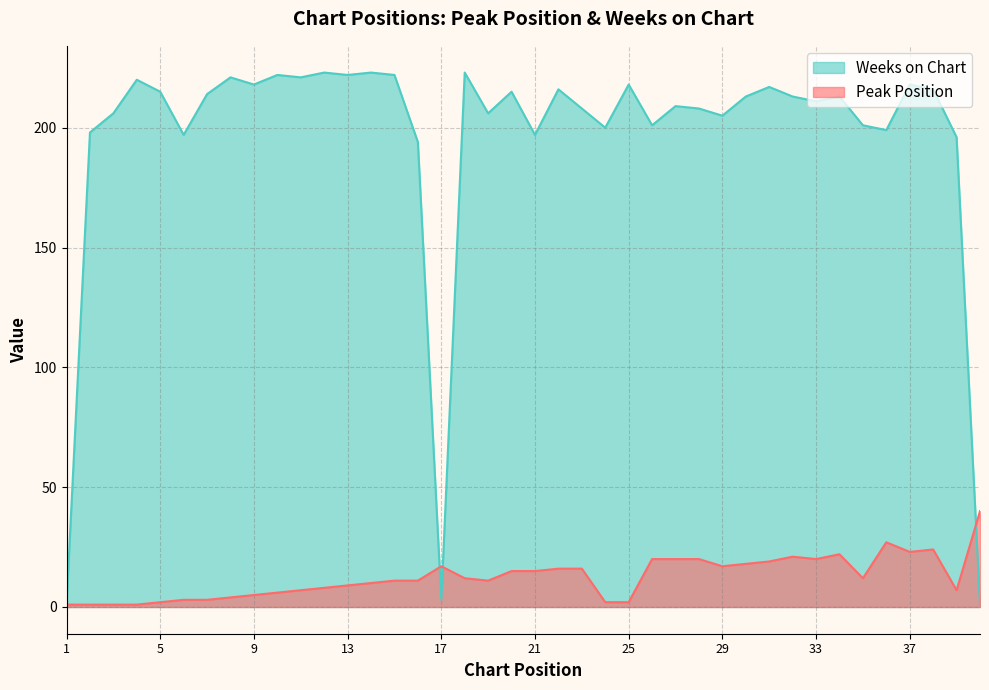

Which label corresponds to the largest value in the chart?

12